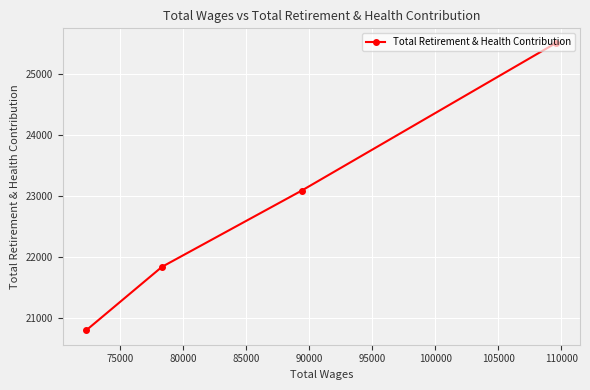

How many data points are less than 23085?

2